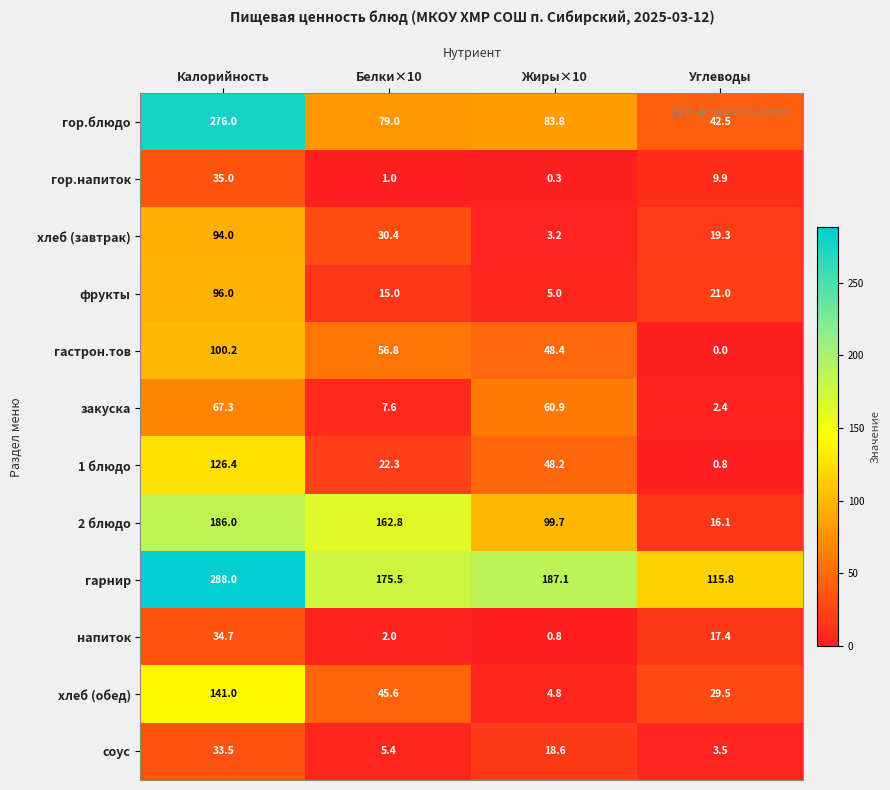

At which category is the sum across all series the highest?

Калорийность